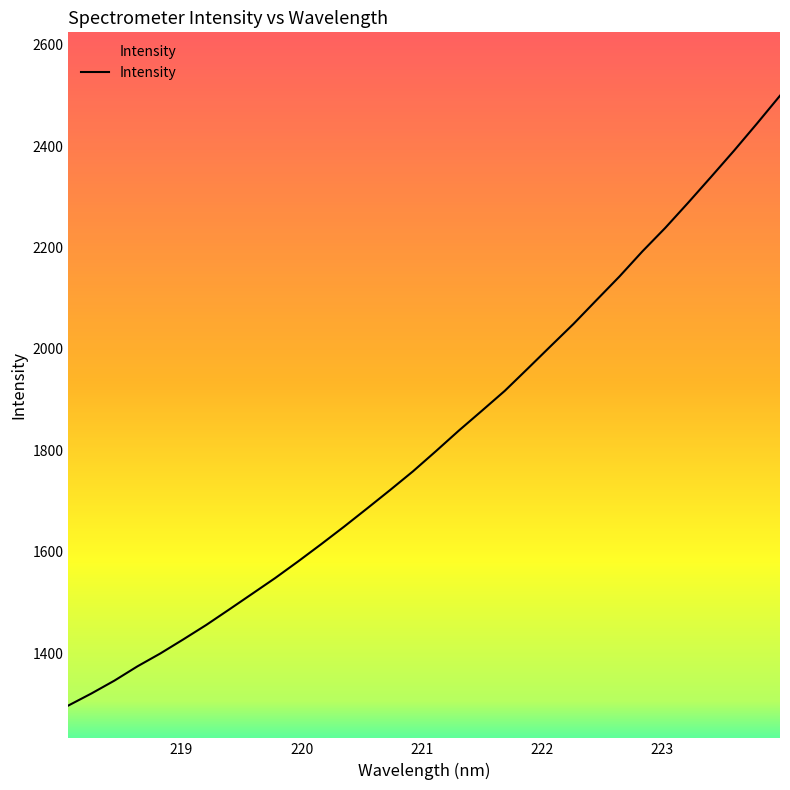

What is the minimum value shown in the chart?

1296.5